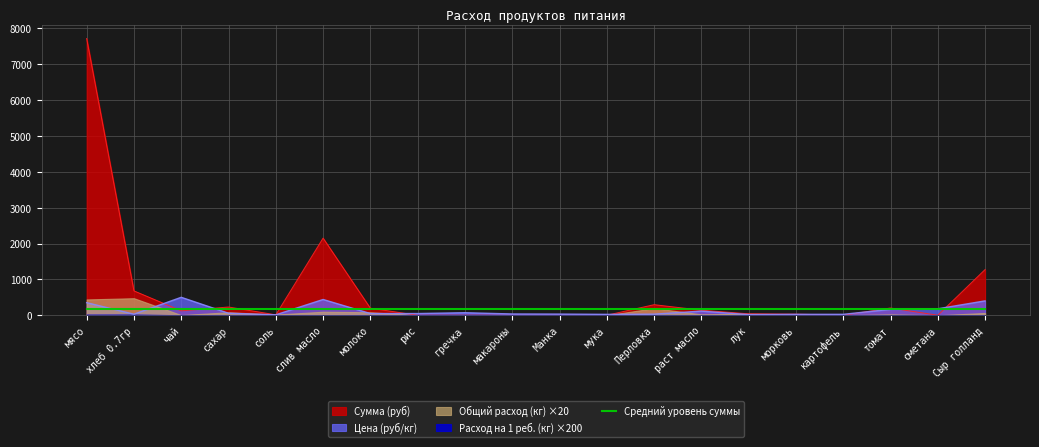

Reading left to right, what are all the values shown in this chart?

Сумма (руб): мясо=7717.5	хлеб 0.7гр=679.0	чай=122.5	сахар=229.1	соль=11.8	слив масло=2150.6	молоко=195.8	рис=0.0	гречка=0.0	макароны=0.0	Манка=0.0	мука=0.0	Перловка=294.0	раст масло=140.9	лук=39.7	морковь=30.6	картофель=0.0	томат=201.3	сметана=0.0	Сыр голланд=1274.0
Цена (руб/кг): мясо=350.0	хлеб 0.7гр=28.6	чай=500.0	сахар=55.0	соль=12.0	слив масло=438.9	молоко=47.0	рис=47.0	гречка=70.0	макароны=35.0	Манка=32.0	мука=24.0	Перловка=30.0	раст масло=115.0	лук=18.0	морковь=25.0	картофель=25.0	томат=164.3	сметана=180.0	Сыр голланд=400.0